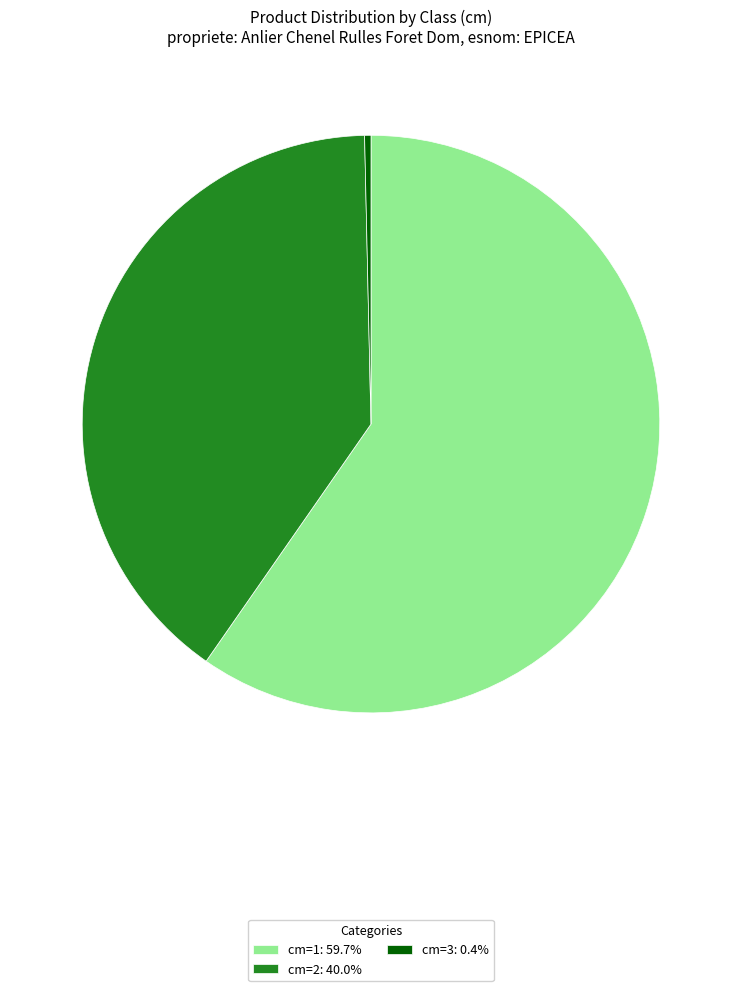

Combined, do cm=3: 0.4% and cm=1: 59.7% account for over 50%?

Yes